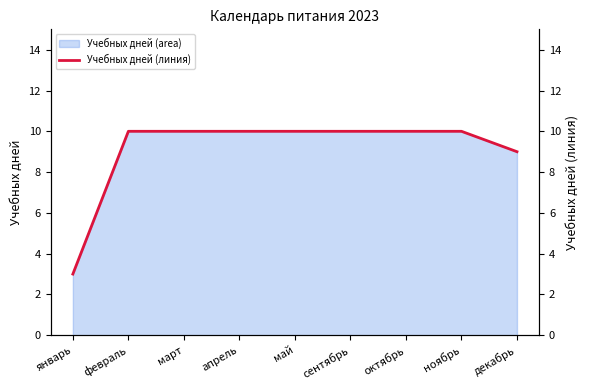

Reading right to left, what are all the values shown in this chart?

декабрь=9	ноябрь=10	октябрь=10	сентябрь=10	май=10	апрель=10	март=10	февраль=10	январь=3